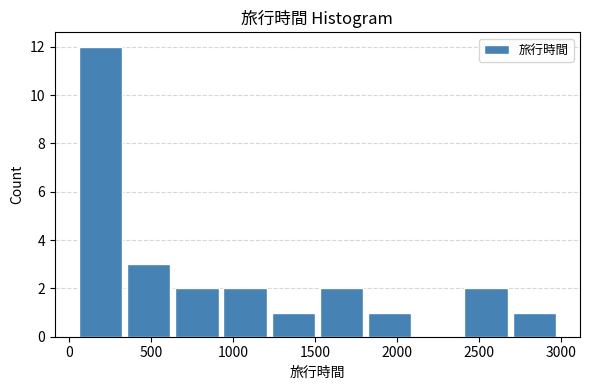

Over which range of the x-axis is the bar tallest?

50 to 350